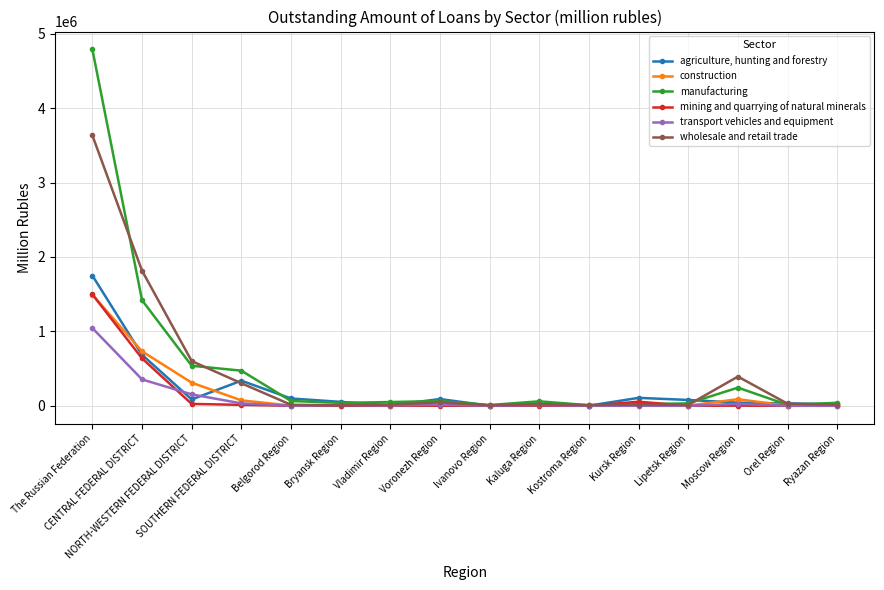

Which series has the widest spread of values?

manufacturing